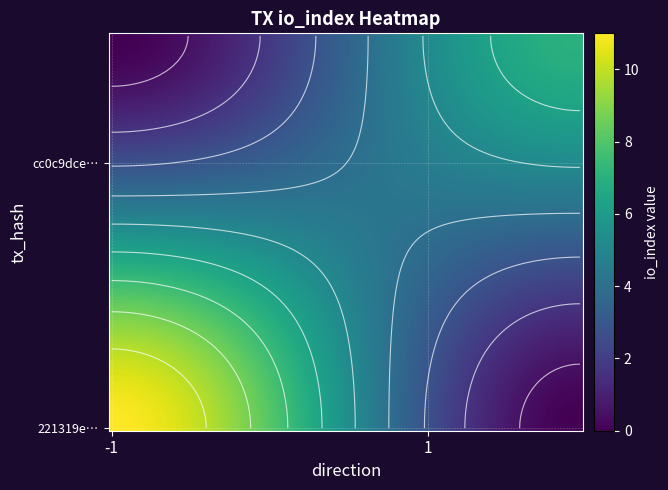

Between direction and io_index, which is larger?

io_index